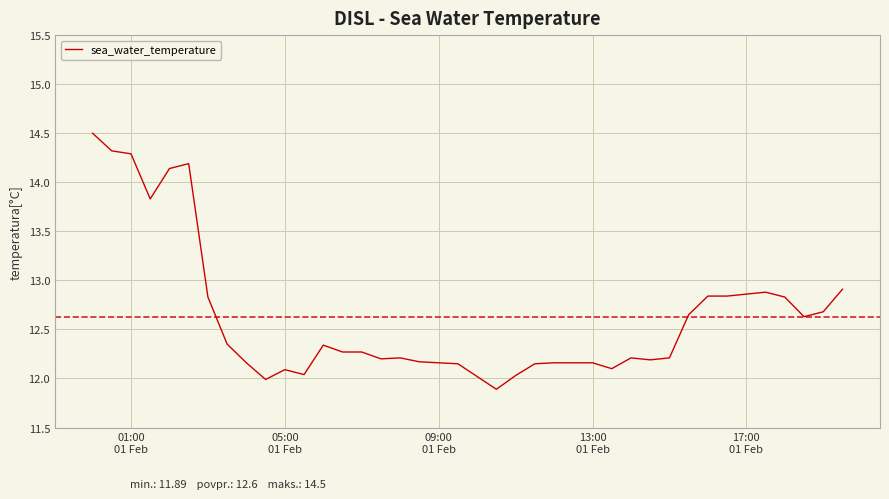

What is the greatest value displayed?

14.5